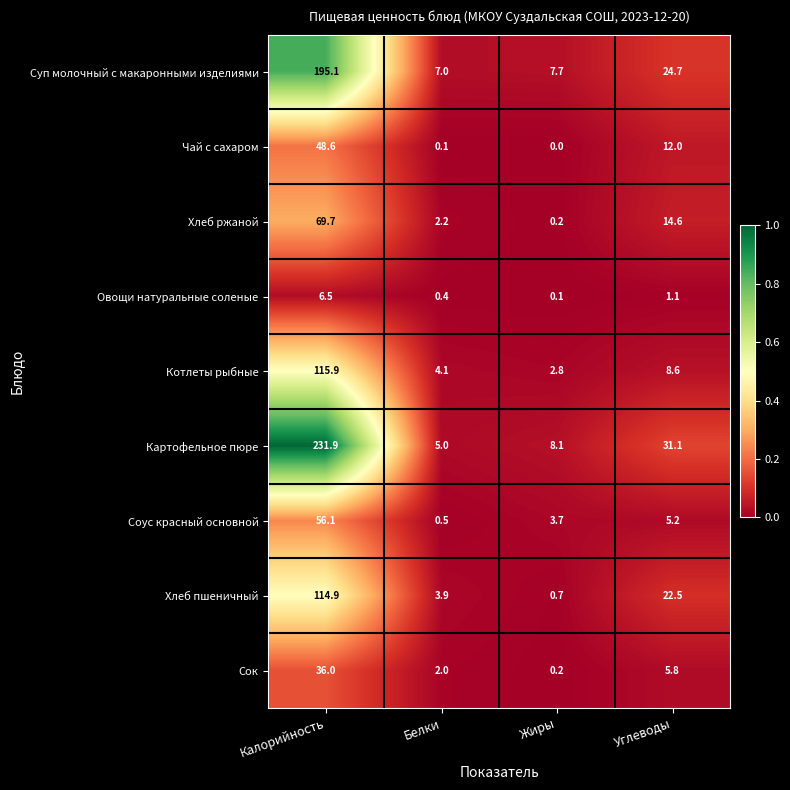

The Суп молочный с макаронными изделиями series shows 7.0 at Белки. True or false?

True